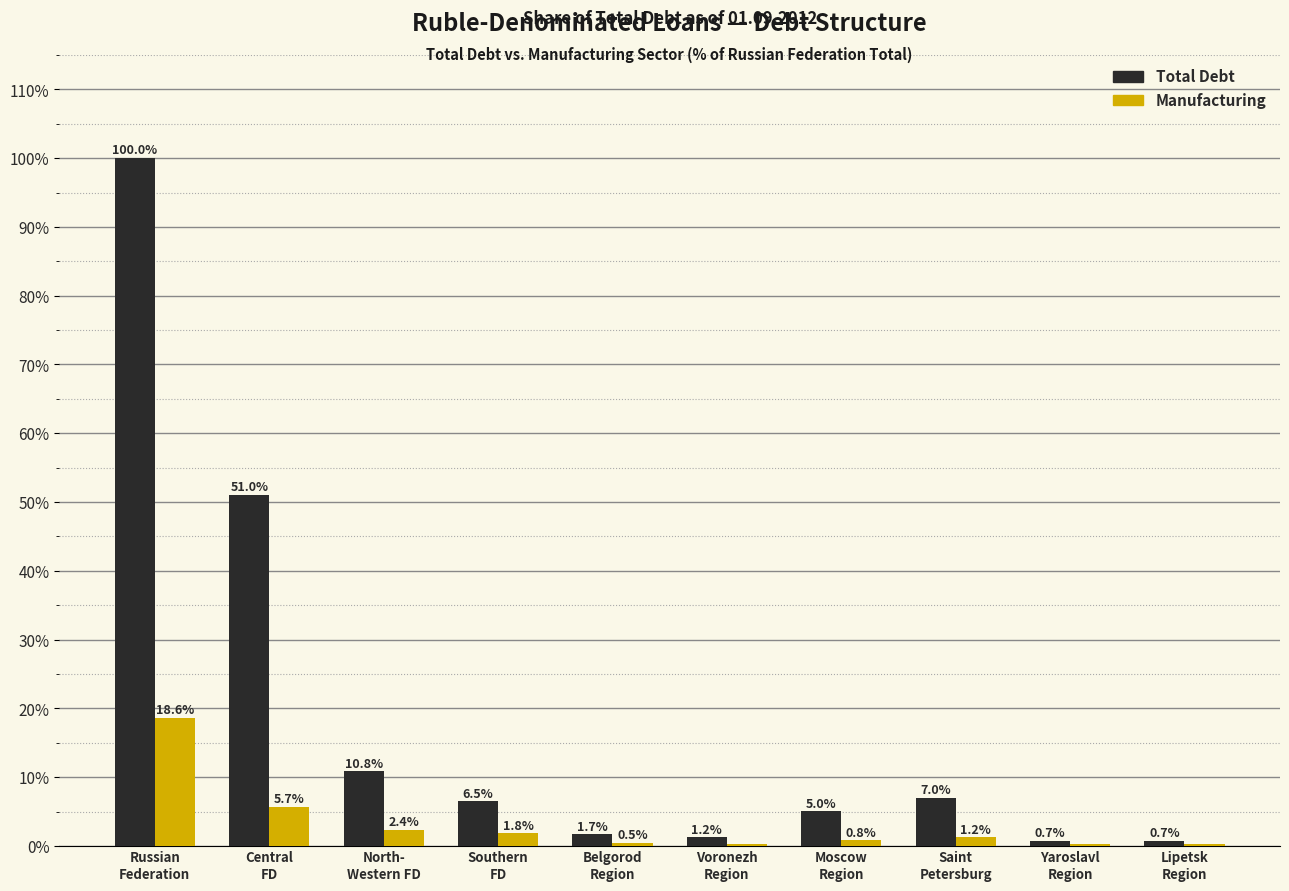

Which series has the largest total across all categories?

Total Debt